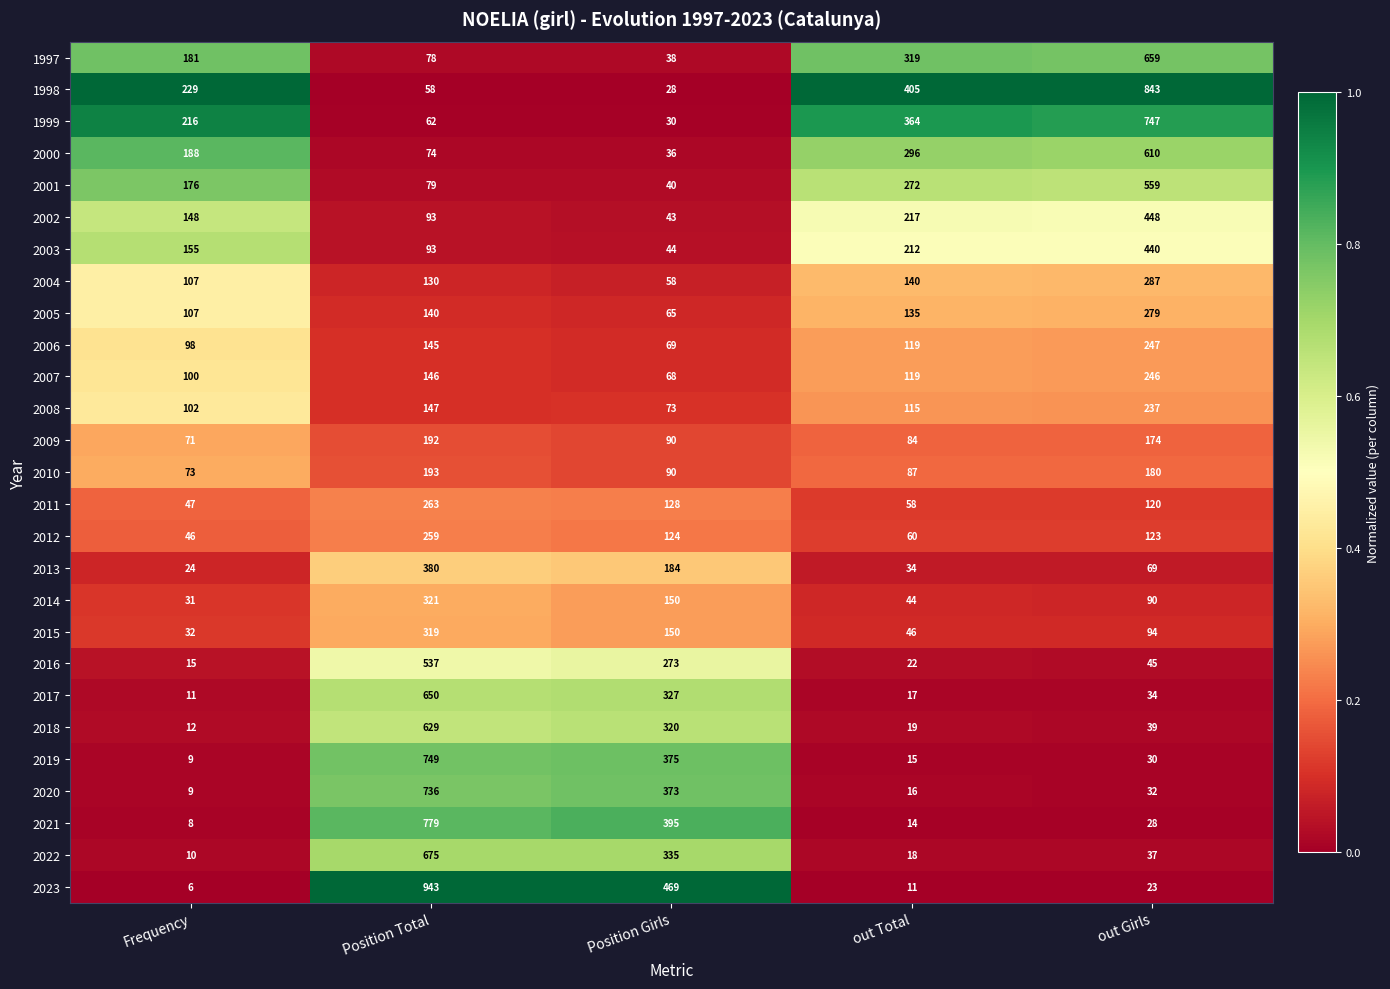

What is the minimum value for 1997?

38